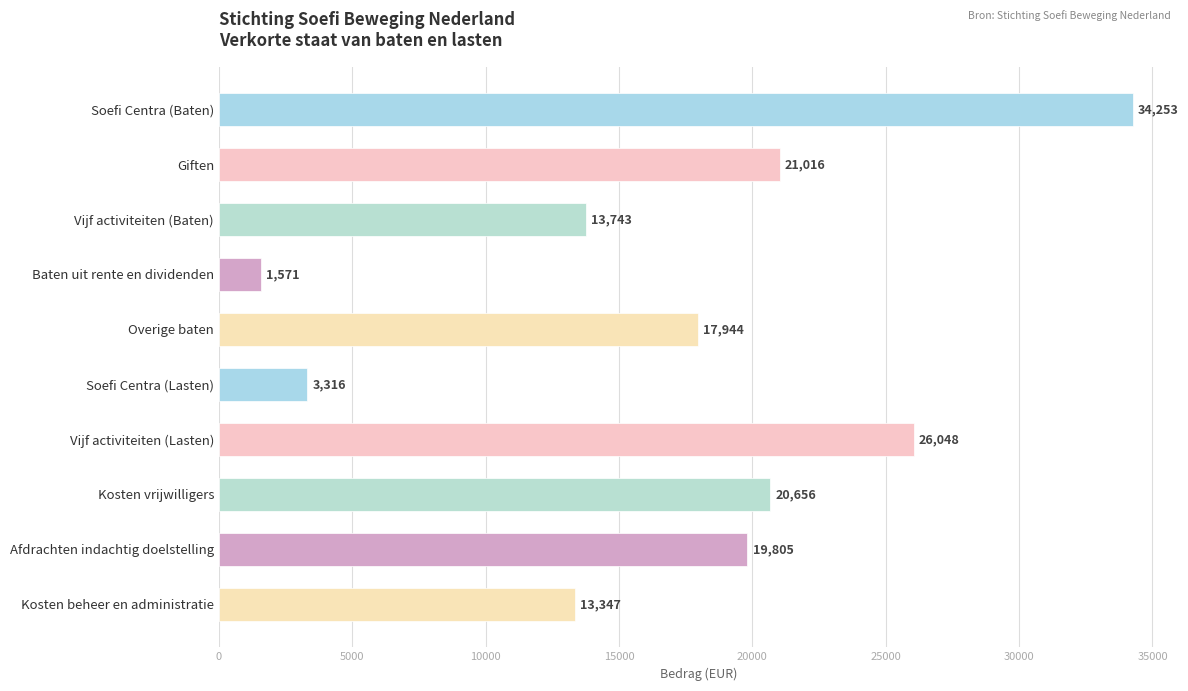

Reading top to bottom, list all the values displayed in this chart.

Soefi Centra (Baten)=34253	Giften=21016	Vijf activiteiten (Baten)=13743	Baten uit rente en dividenden=1571	Overige baten=17944	Soefi Centra (Lasten)=3316	Vijf activiteiten (Lasten)=26048	Kosten vrijwilligers=20656	Afdrachten indachtig doelstelling=19805	Kosten beheer en administratie=13347